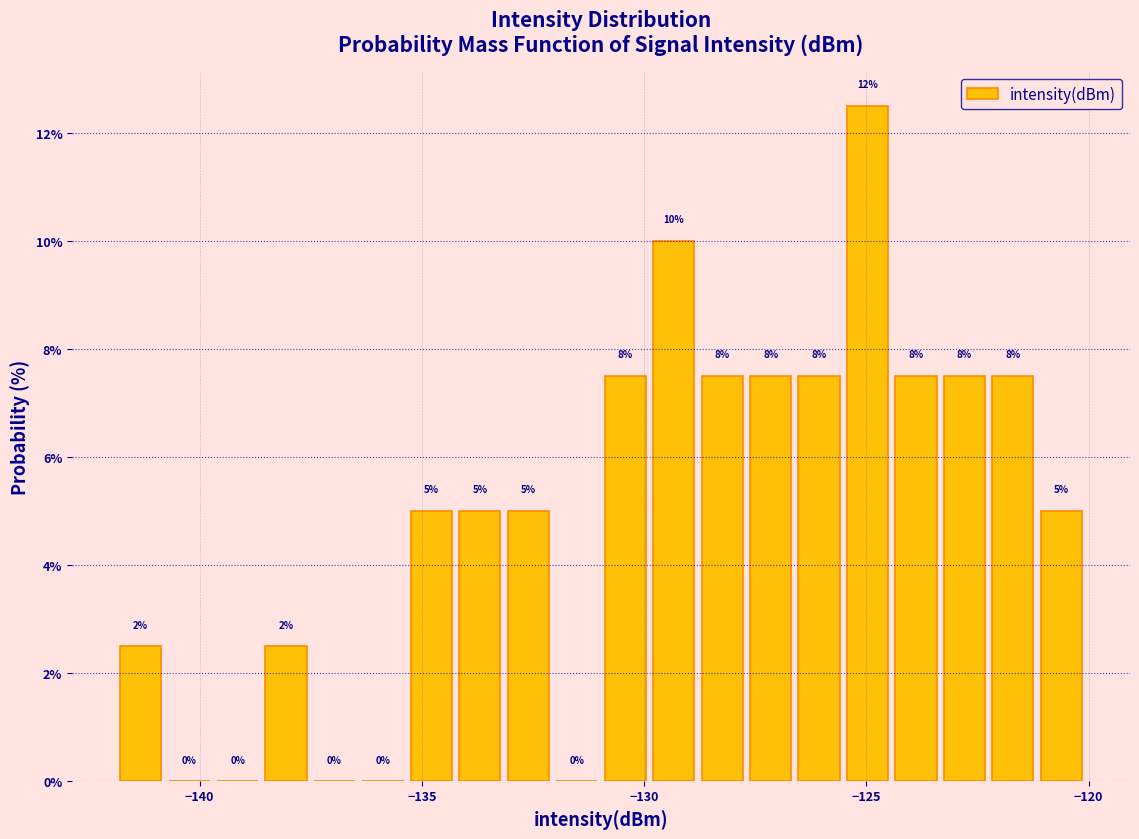

Read against the x-axis, roughly where is the centre of the tallest bar?

-125.0